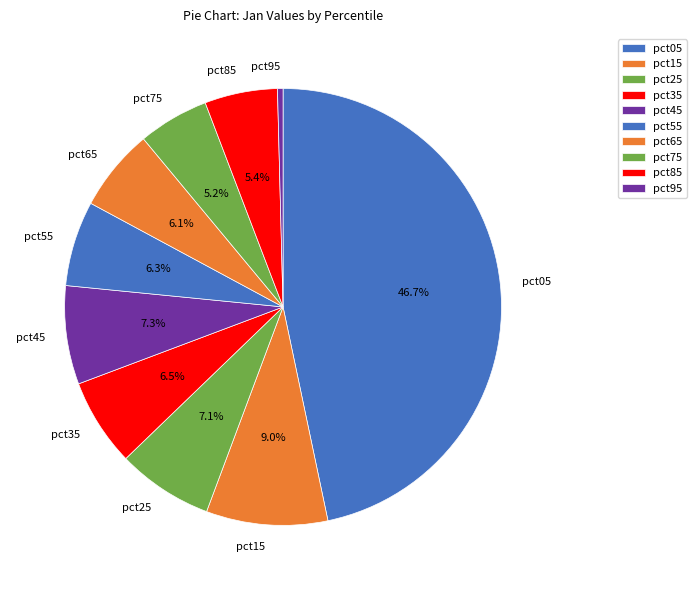

Is there a majority slice in this chart?

No